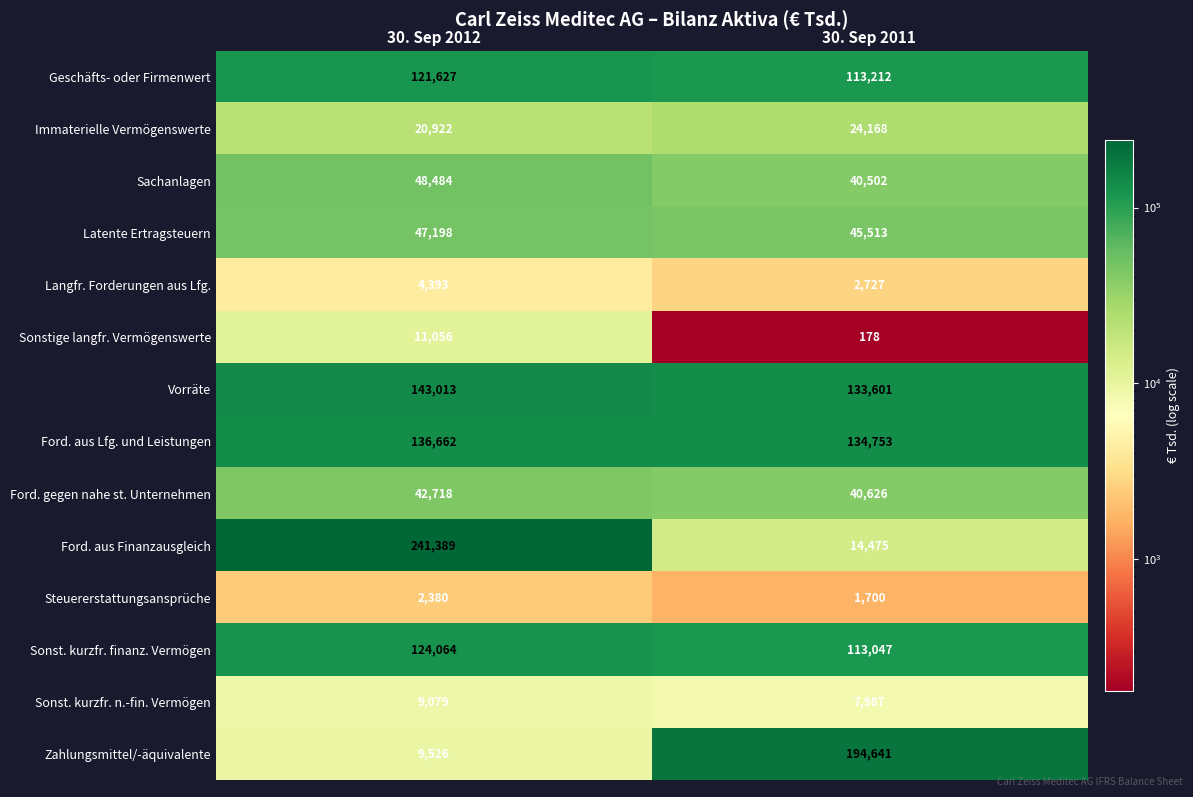

What is the sum of all Ford. aus Finanzausgleich values?

255864